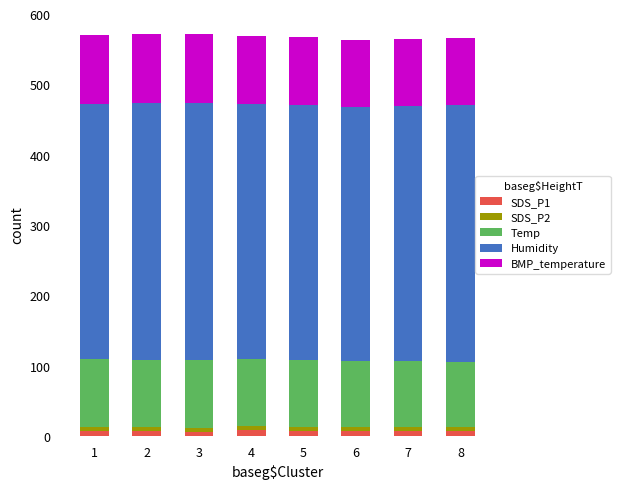

Between 1 and 2, which series saw the biggest shift?

Humidity